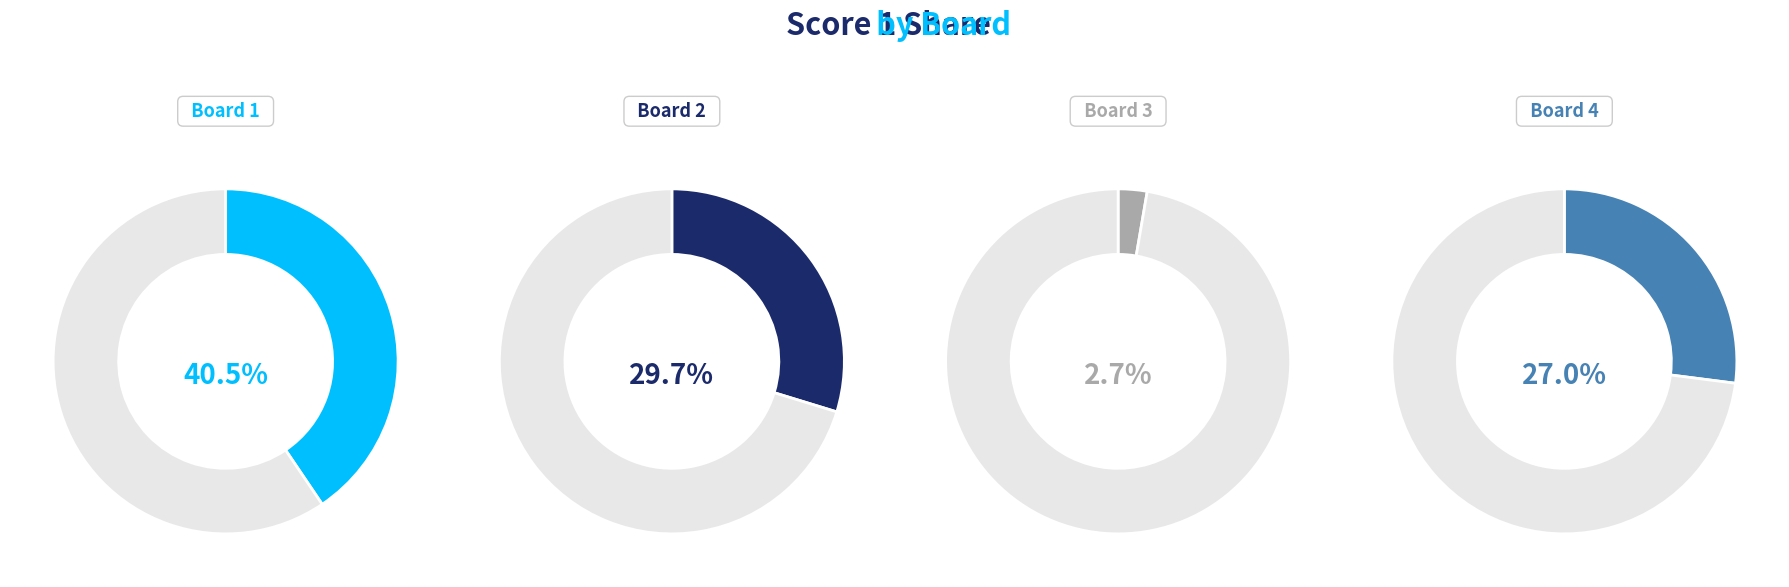

Rank the categories by value from highest to lowest.

1, 2, 4, 3